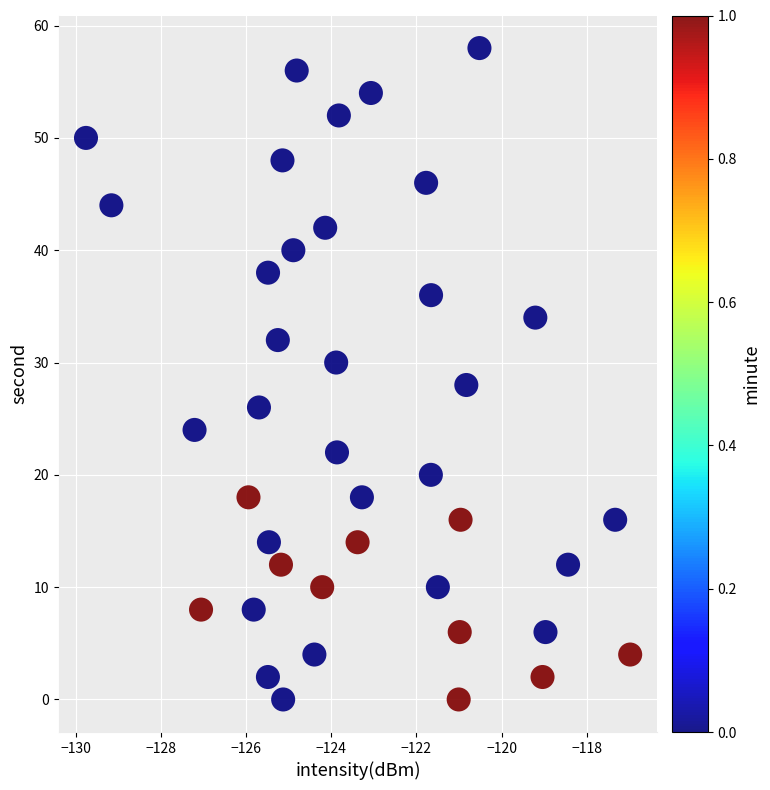

What is the range of Y values (max minus min)?

58